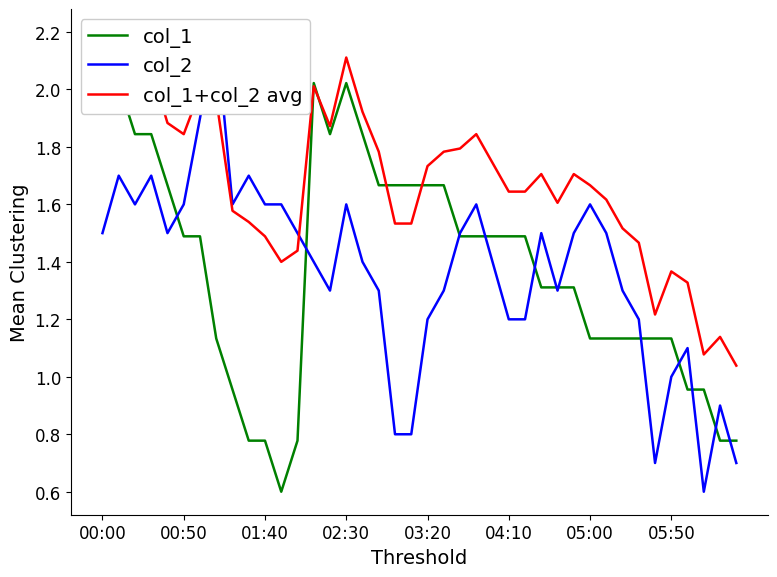

Rank the series at 03:20 from lowest to highest value.

col_2, col_1, col_1+col_2 avg